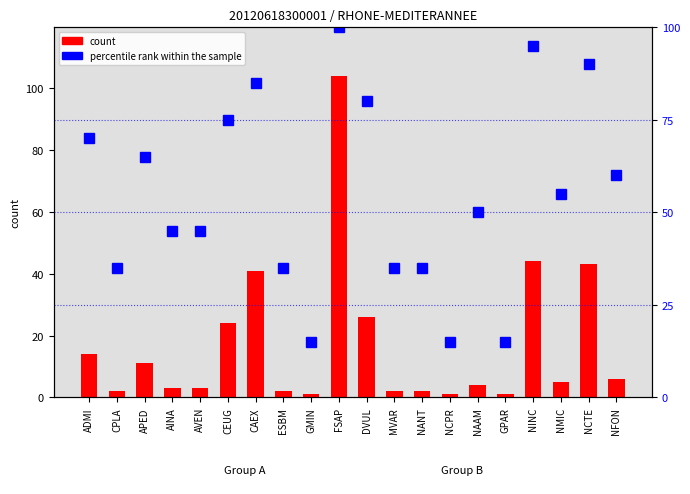

Reading left to right, list all the values displayed in this chart.

count: ADMI=14.0	CPLA=2.0	APED=11.0	AINA=3.0	AVEN=3.0	CEUG=24.0	CAEX=41.0	ESBM=2.0	GMIN=1.0	FSAP=104.0	DVUL=26.0	MVAR=2.0	NANT=2.0	NCPR=1.0	NAAM=4.0	GPAR=1.0	NINC=44.0	NMIC=5.0	NCTE=43.0	NFON=6.0
percentile rank within the sample: ADMI=70.0	CPLA=35.0	APED=65.0	AINA=45.0	AVEN=45.0	CEUG=75.0	CAEX=85.0	ESBM=35.0	GMIN=15.0	FSAP=100.0	DVUL=80.0	MVAR=35.0	NANT=35.0	NCPR=15.0	NAAM=50.0	GPAR=15.0	NINC=95.0	NMIC=55.0	NCTE=90.0	NFON=60.0